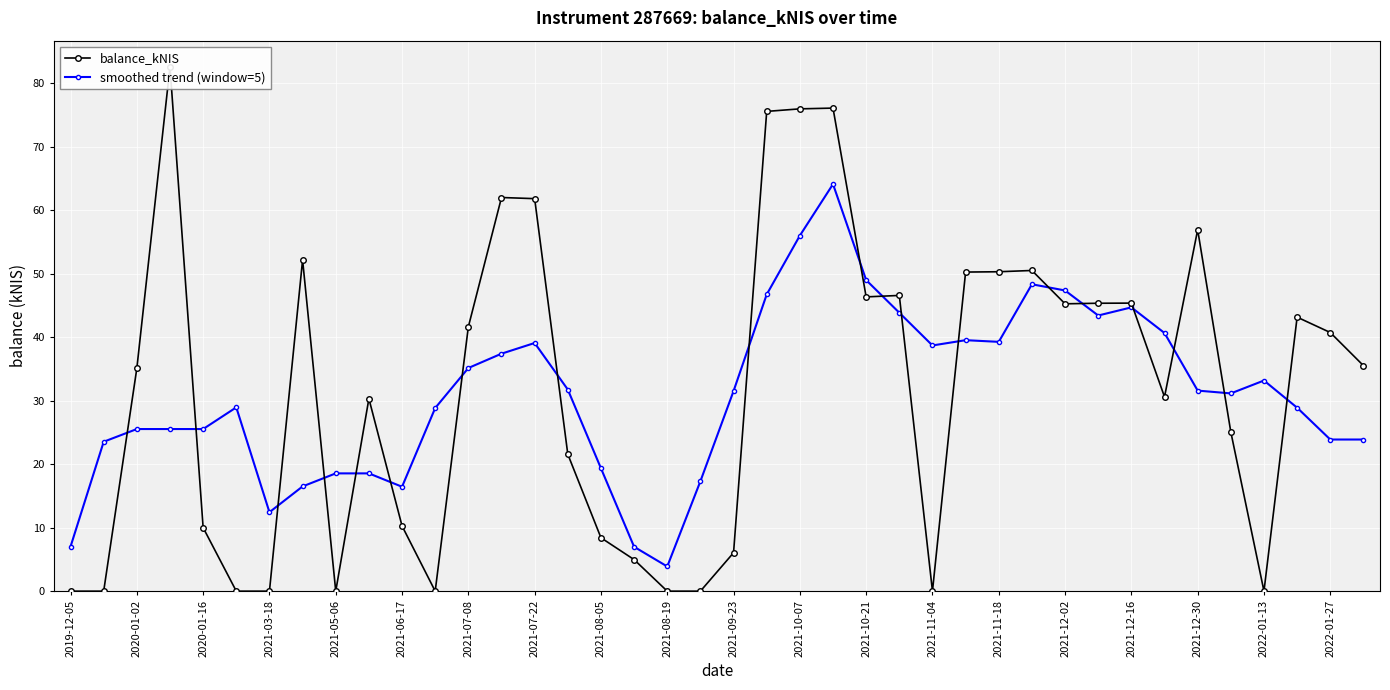

True or false: smoothed trend (window=5) has a value of 47.9 at 2021-07-08.

False